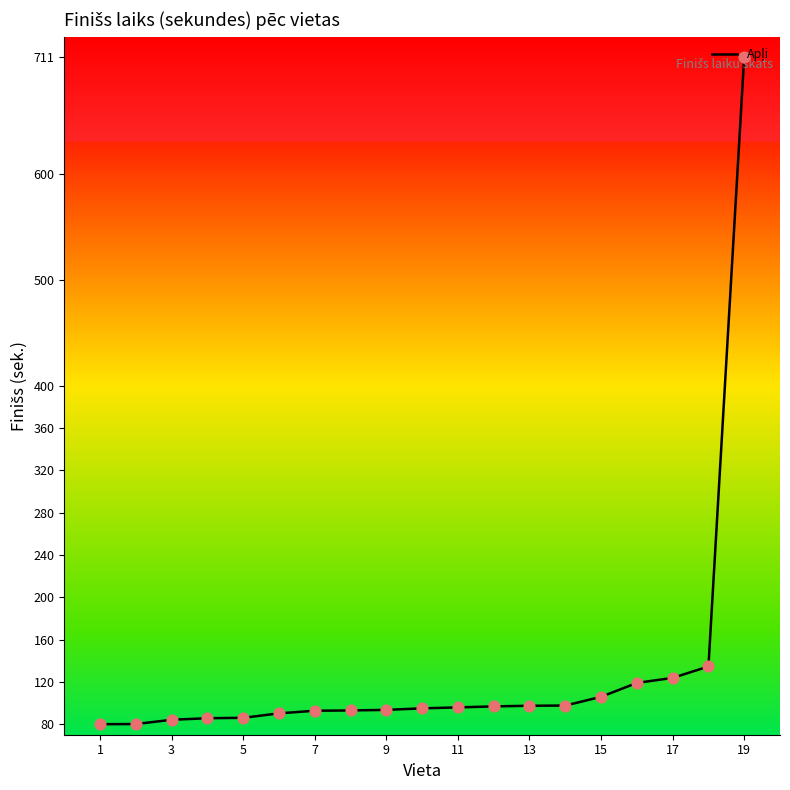

What is the minimum value shown in the chart?

80.0